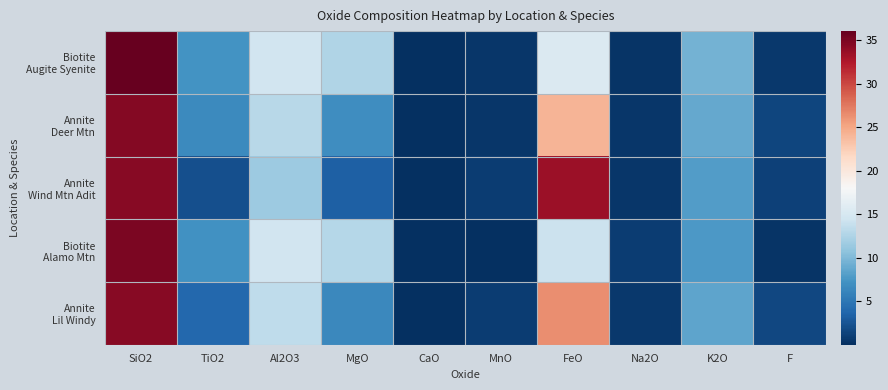

How many categories are shown in the chart?

10